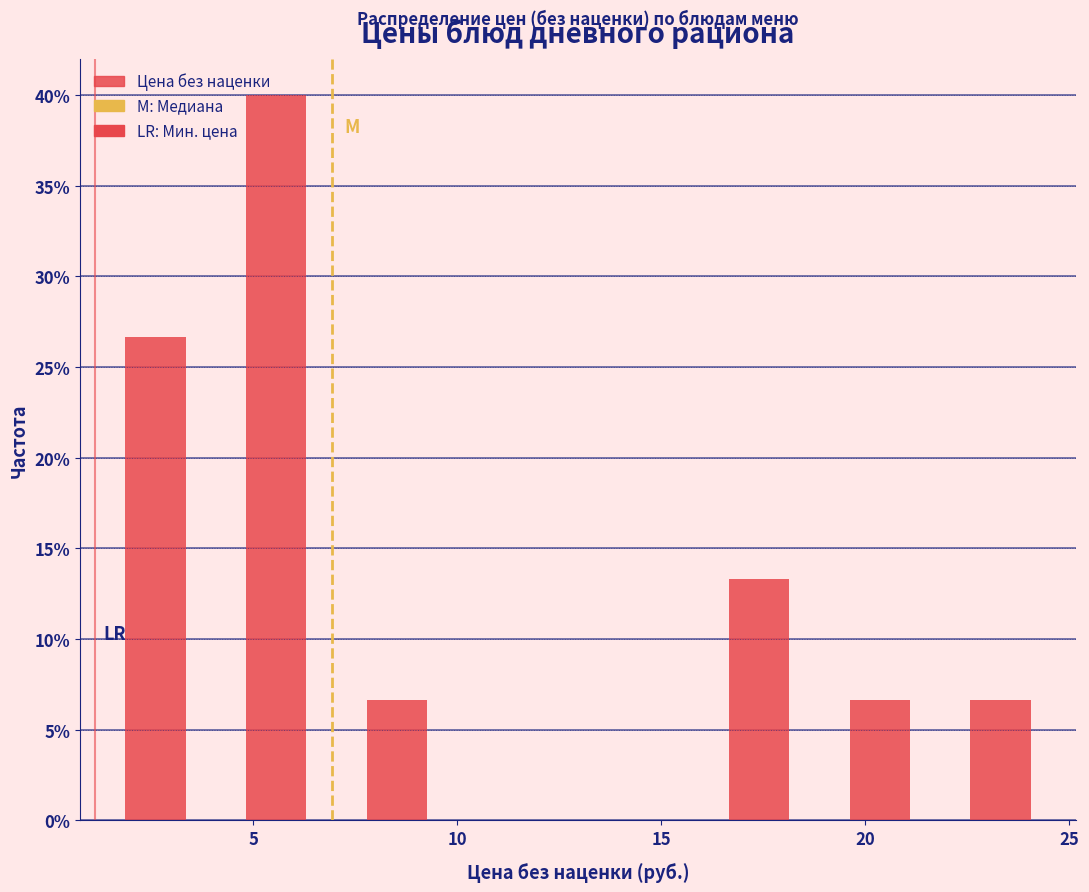

Reading left to right, transcribe this chart: for each bar, give the range it covers on the x-axis and its height. Neither the bar edges nor the heights are printed on the chart, so give them approximately, as read against the axes.

1 to 4: 26.5
4 to 7: 40.0
7 to 10: 6.5
10 to 13: 0
13 to 16: 0
16 to 19: 13.5
19 to 22: 6.5
22 to 25: 6.5